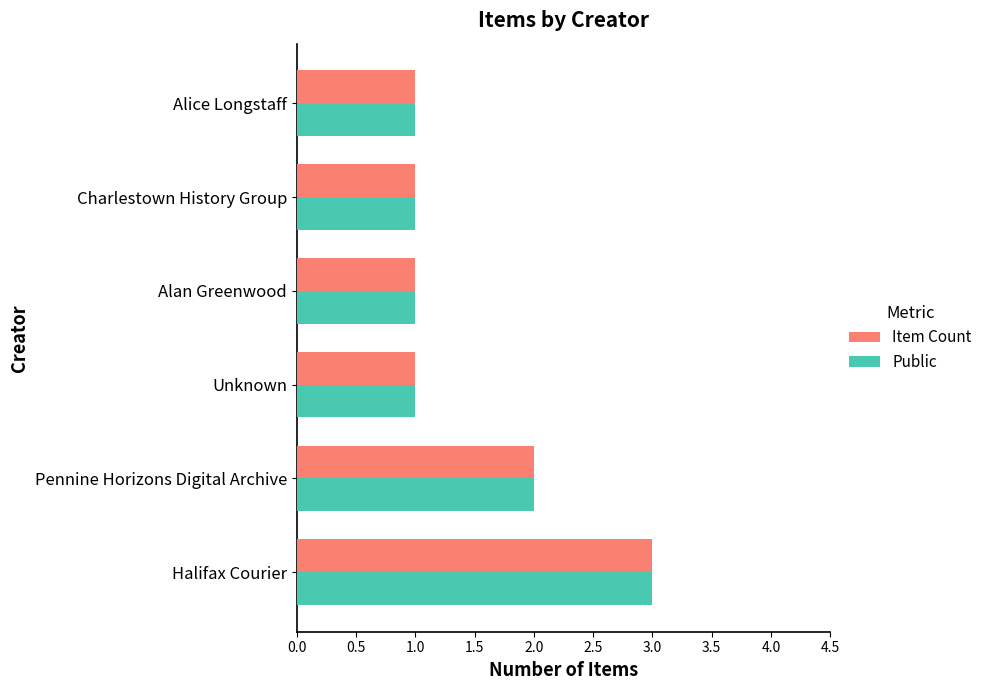

What is the total value across all series at Pennine Horizons Digital Archive?

4